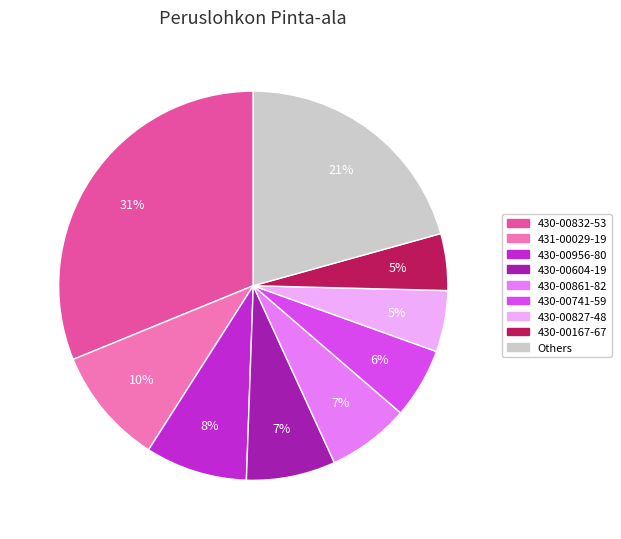

Is there any slice that represents more than half of the pie?

No